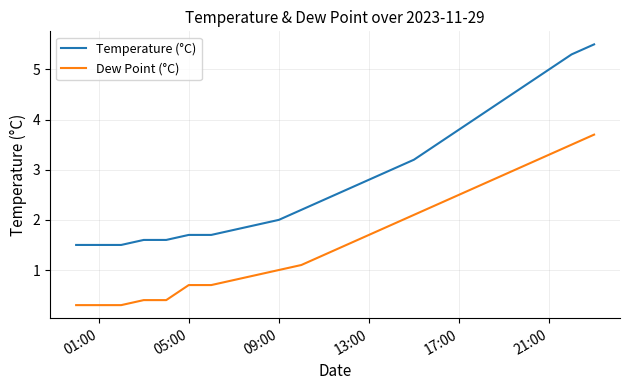

Count the number of data series in this chart.

2